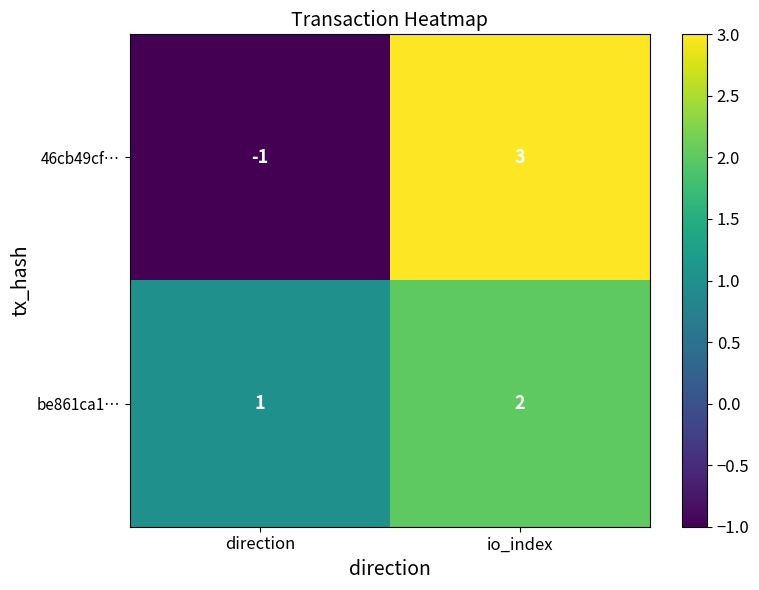

List the series in order of their peak value, highest first.

46cb49cf…, be861ca1…